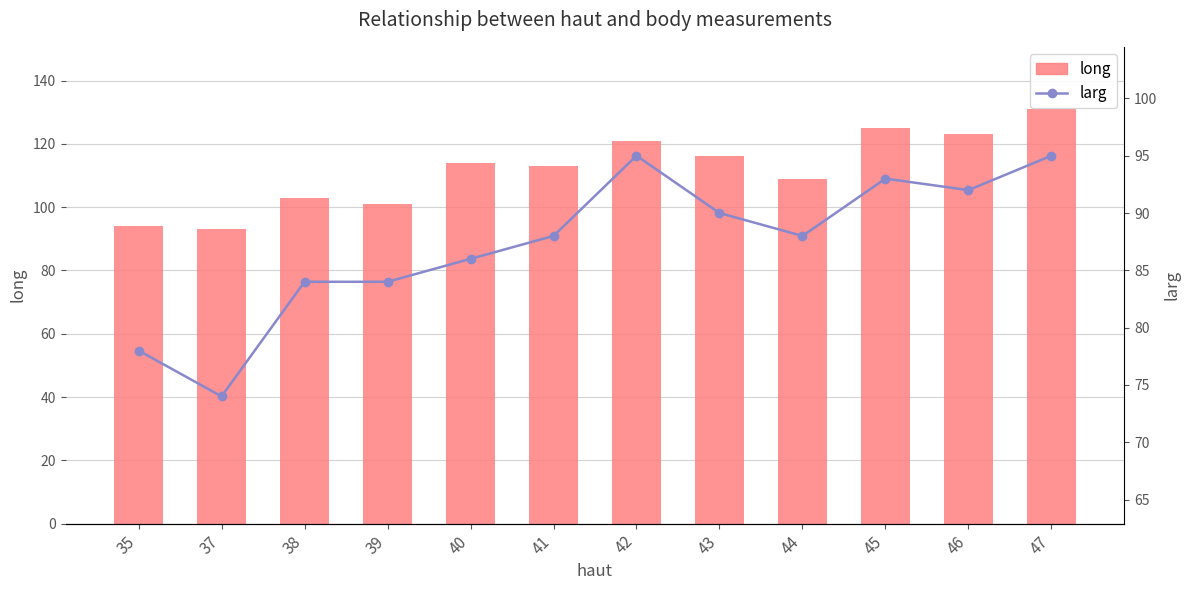

List the labels in order of larg value, largest first.

42, 47, 45, 46, 43, 41, 44, 40, 38, 39, 35, 37